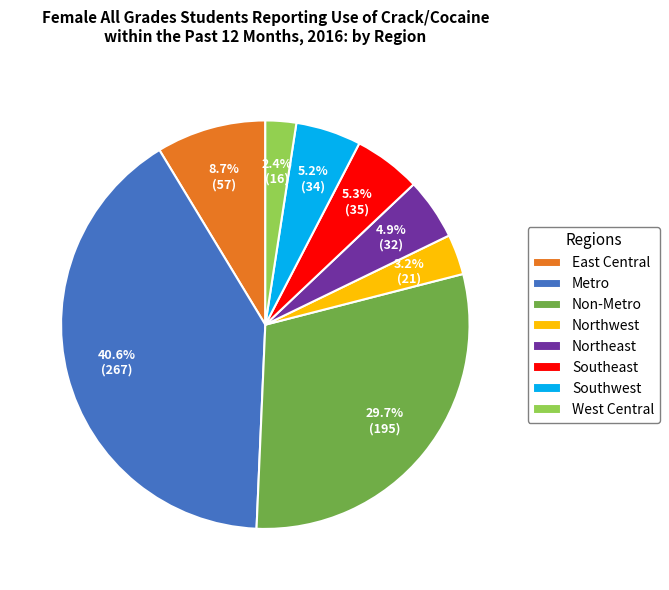

To the nearest percent, what is the difference between the largest and smallest slice percentages?

38%